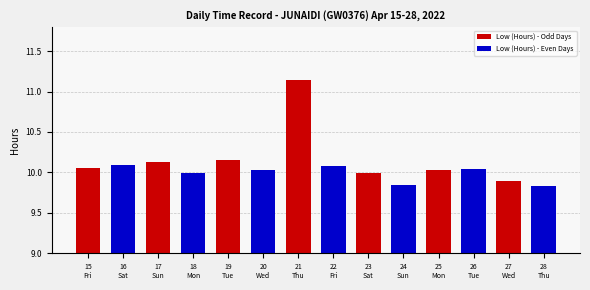

Which series has the largest total across all categories?

Low (Hours) - Odd Days